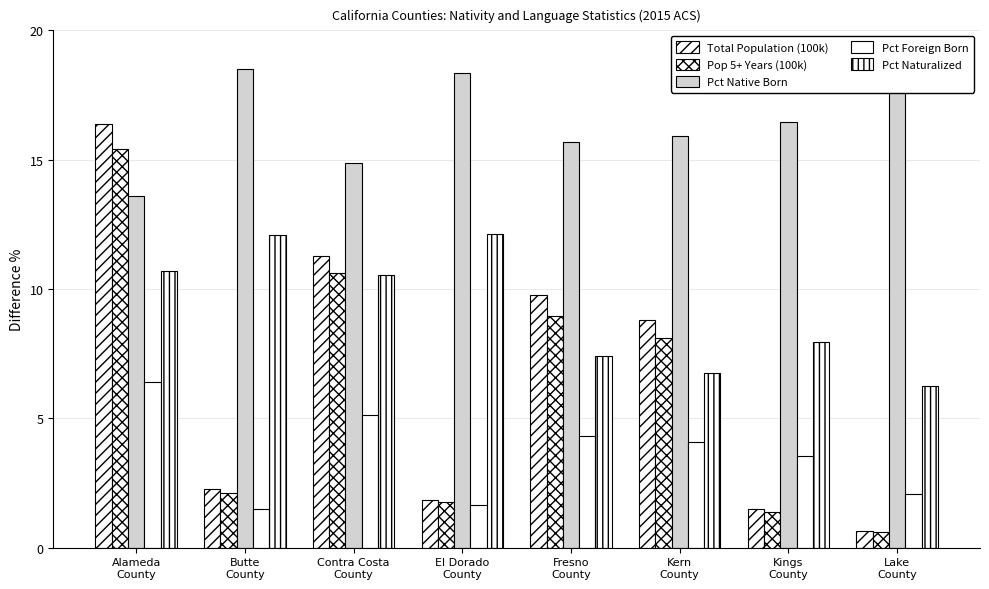

The Total Population (100k) series shows 3.6 at Kern
County. True or false?

False